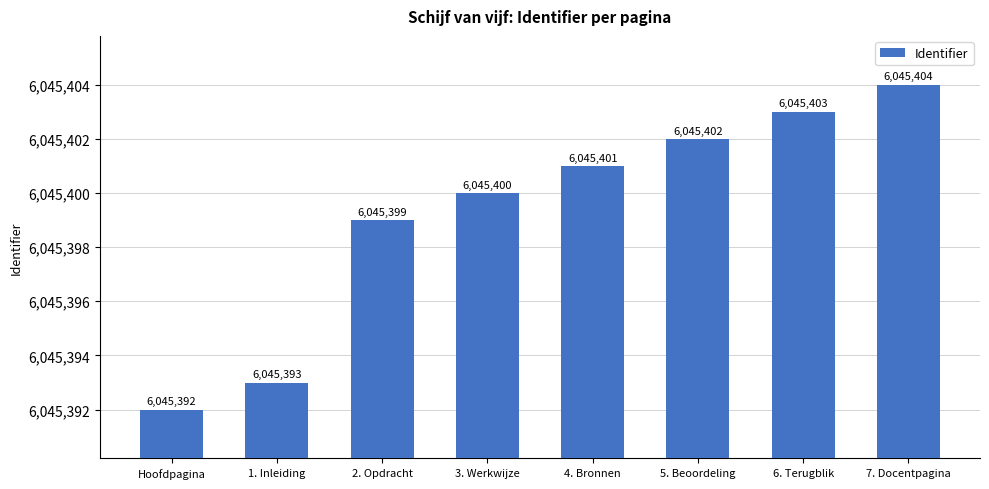

What is the change in value from 3. Werkwijze to 6. Terugblik?

+3